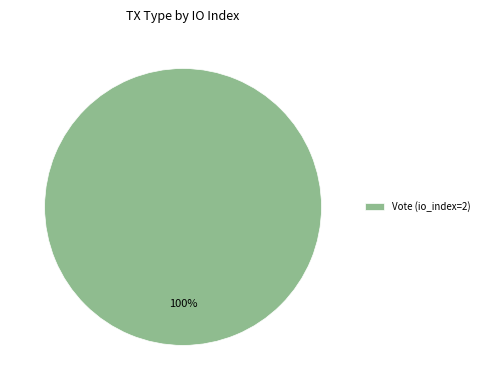

True or false: Vote (io_index=2) accounts for 94% of the total.

False